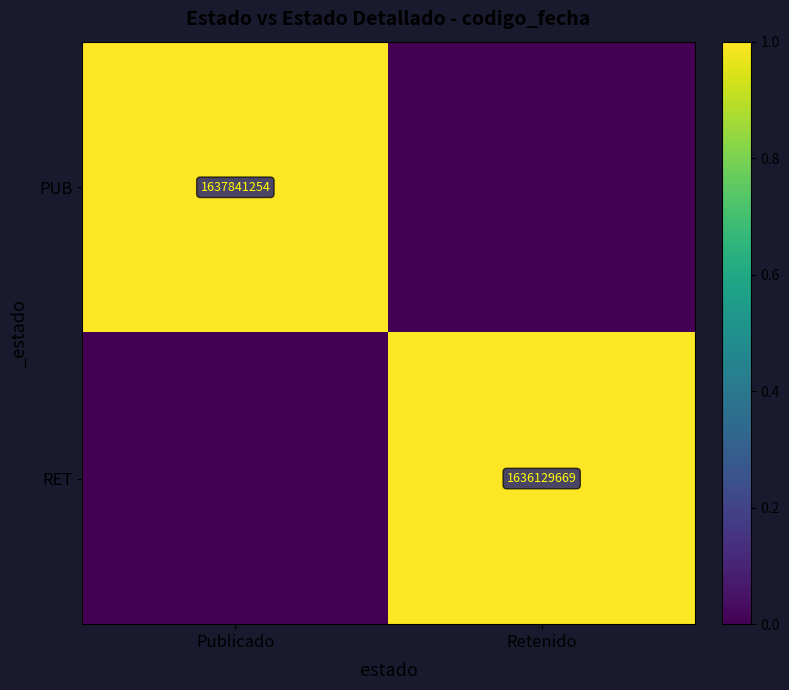

Is it true that RET equals 503227524 at Retenido?

False